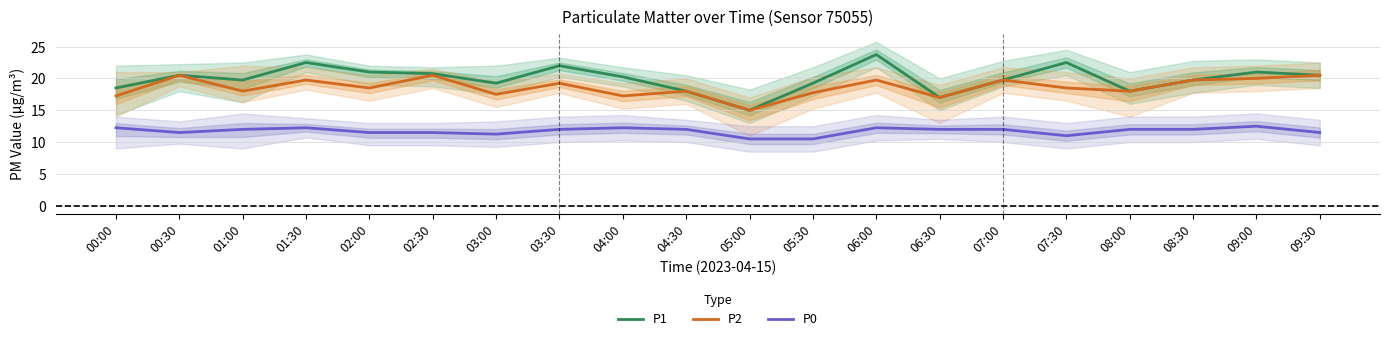

At which label does P0 reach its peak?

09:00